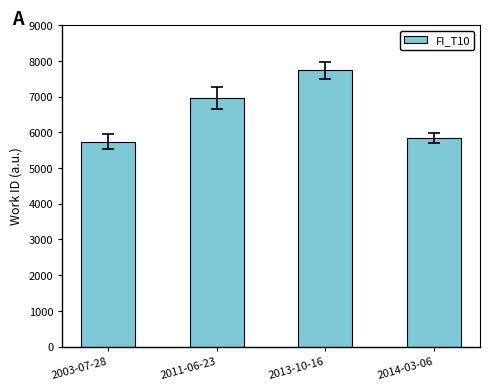

How many values are below 6969?

2